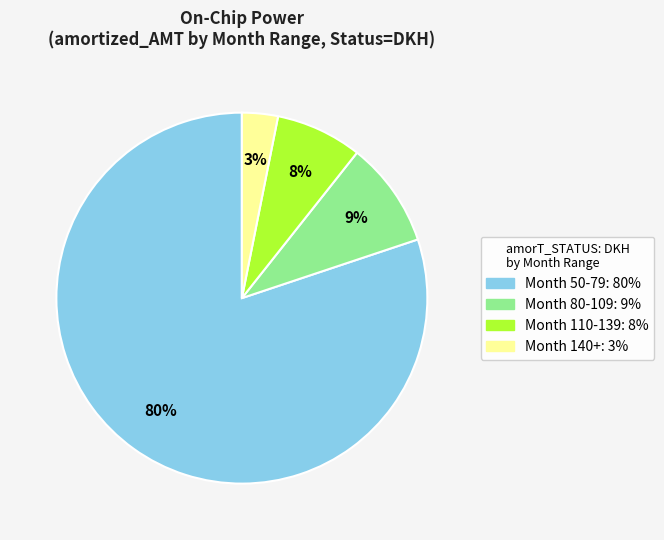

To the nearest percent, what is the difference between the largest and smallest slice percentages?

77%